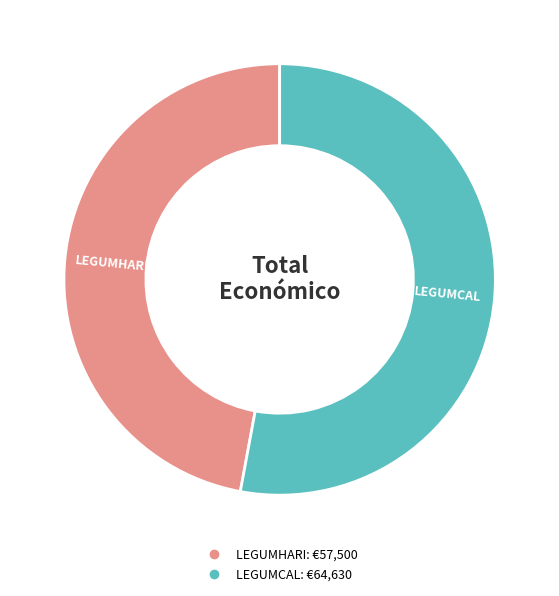

Is the sum of LEGUMCAL and LEGUMHARI greater than half?

Yes